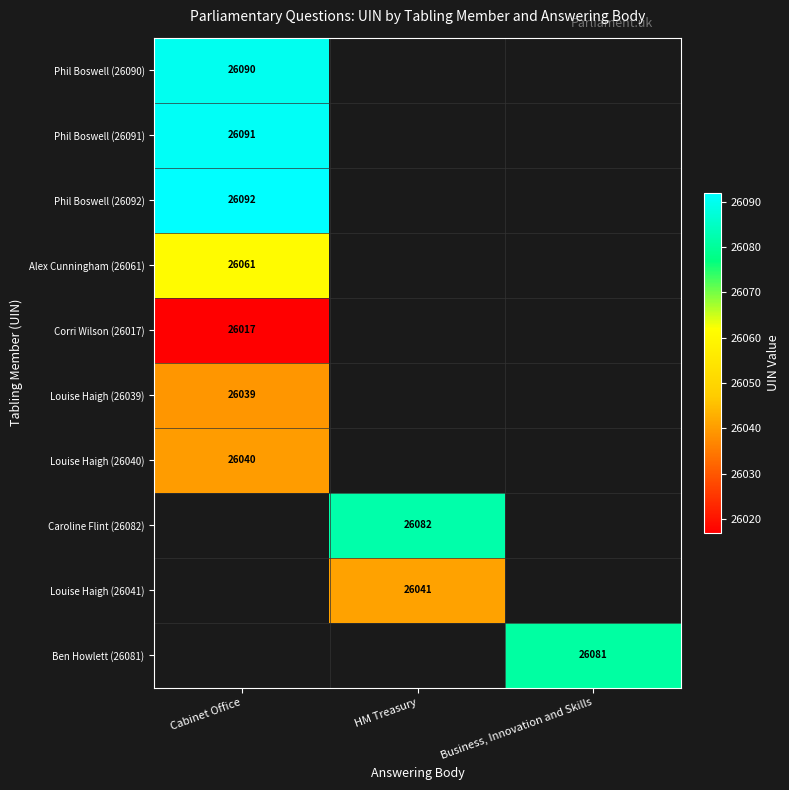

Is it true that Ben Howlett (26081) equals 35833 at Business, Innovation and Skills?

False